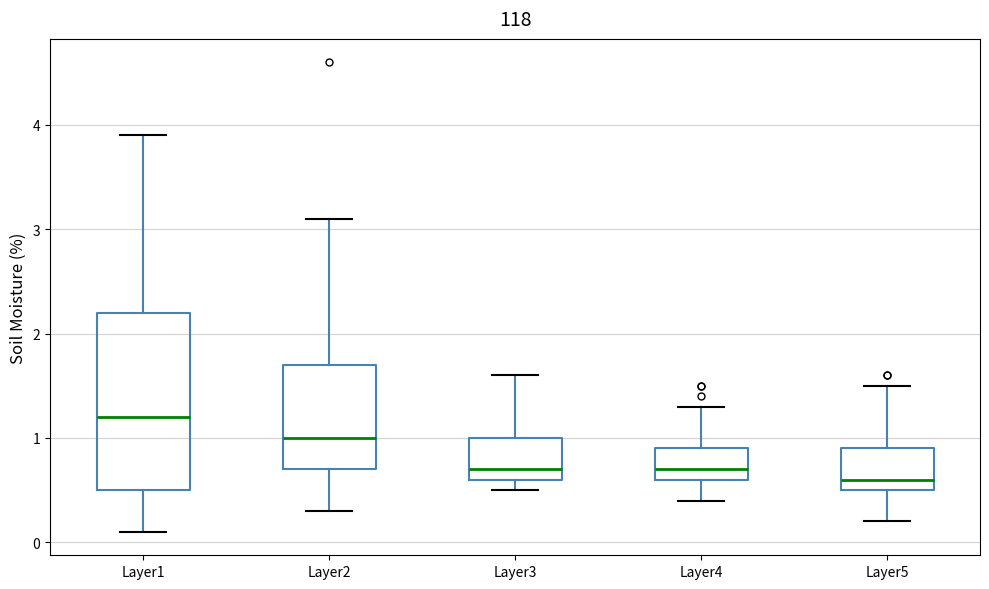

Reading left to right, transcribe this box plot: for each box, give where its median line is, the range the box spans, and where its two whiskers end, as read against the y-axis. The values are not printed on the chart, so give them approximately, as read against the axis.

Layer1: median 1.2, box 0.5 to 2.2, whiskers 0.1 to 3.9
Layer2: median 1.0, box 0.7 to 1.7, whiskers 0.3 to 3.1
Layer3: median 0.7, box 0.6 to 1.0, whiskers 0.5 to 1.6
Layer4: median 0.7, box 0.6 to 0.9, whiskers 0.4 to 1.3
Layer5: median 0.6, box 0.5 to 0.9, whiskers 0.2 to 1.5